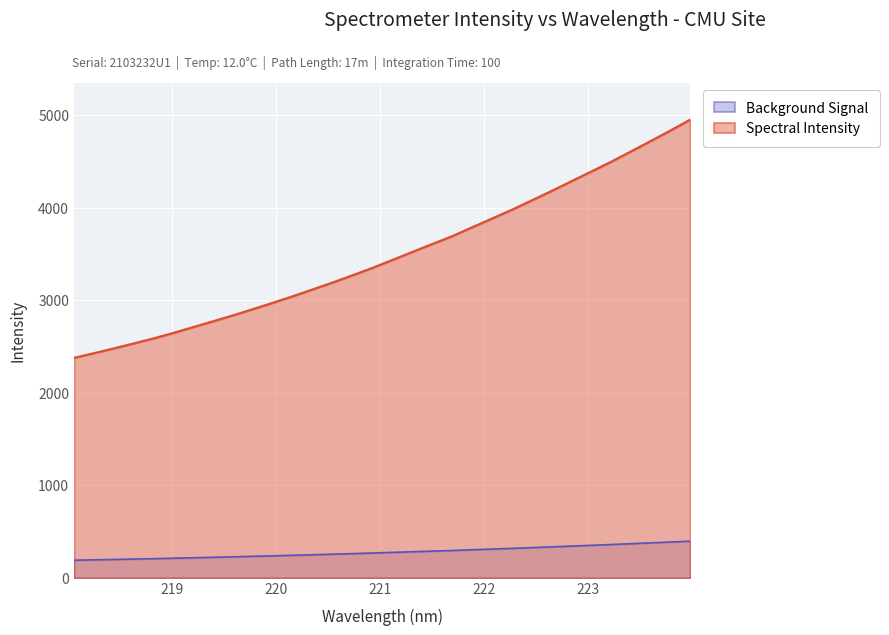

List the labels in order of value, smallest first.

218.0596, 218.2508, 218.442, 218.6332, 218.8244, 219.0156, 219.2067, 219.3979, 219.589, 219.7801, 219.9712, 220.1623, 220.3533, 220.5444, 220.7354, 220.9264, 221.1174, 221.3083, 221.4993, 221.6902, 221.8812, 222.0721, 222.263, 222.4538, 222.6447, 222.8355, 223.0264, 223.2172, 223.408, 223.5987, 223.7895, 223.9802